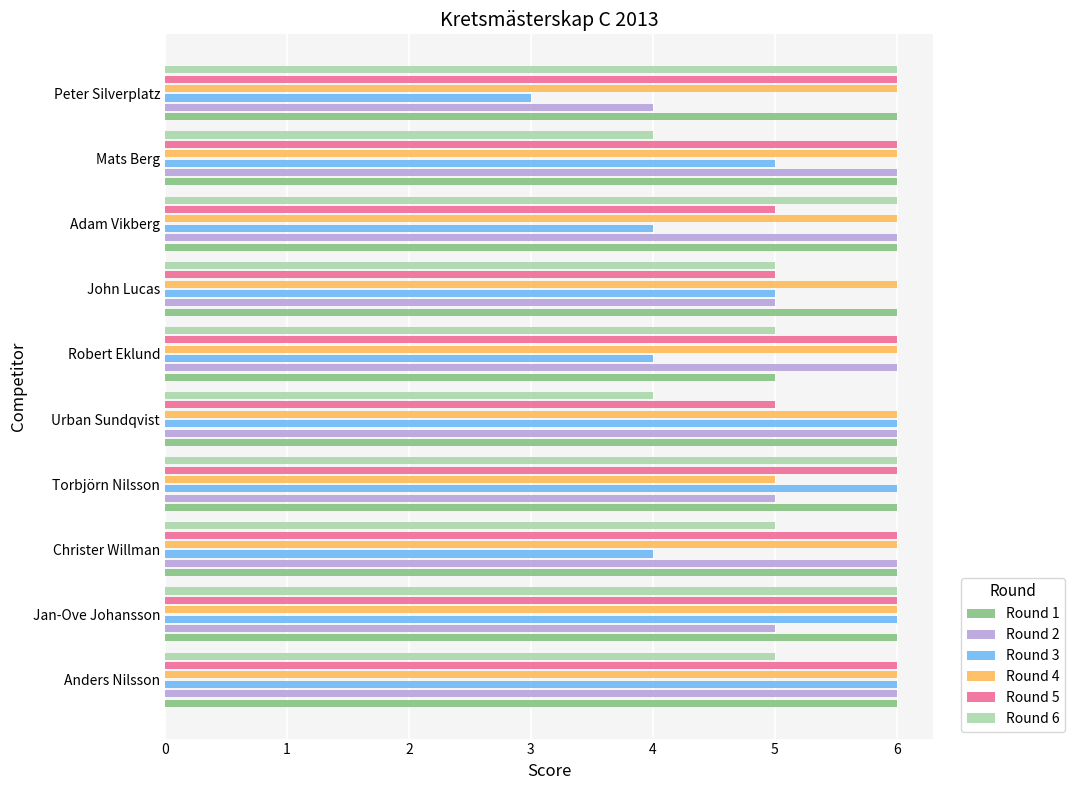

The Round 2 series shows 2 at John Lucas. True or false?

False